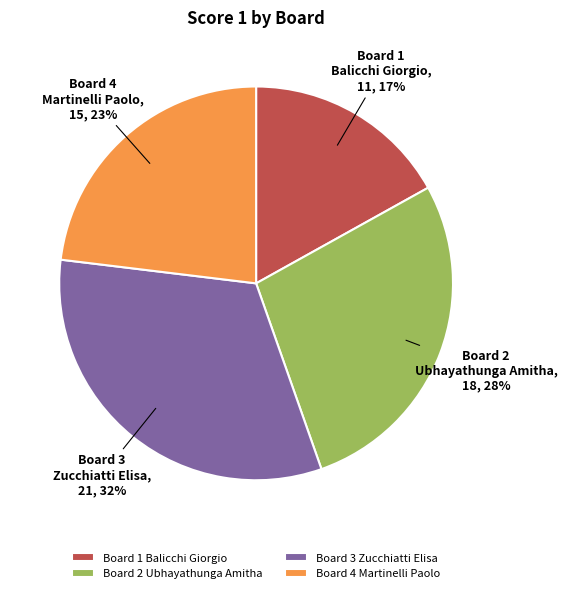

To the nearest percent, what percentage of the pie is Board 2 Ubhayathunga Amitha?

28%